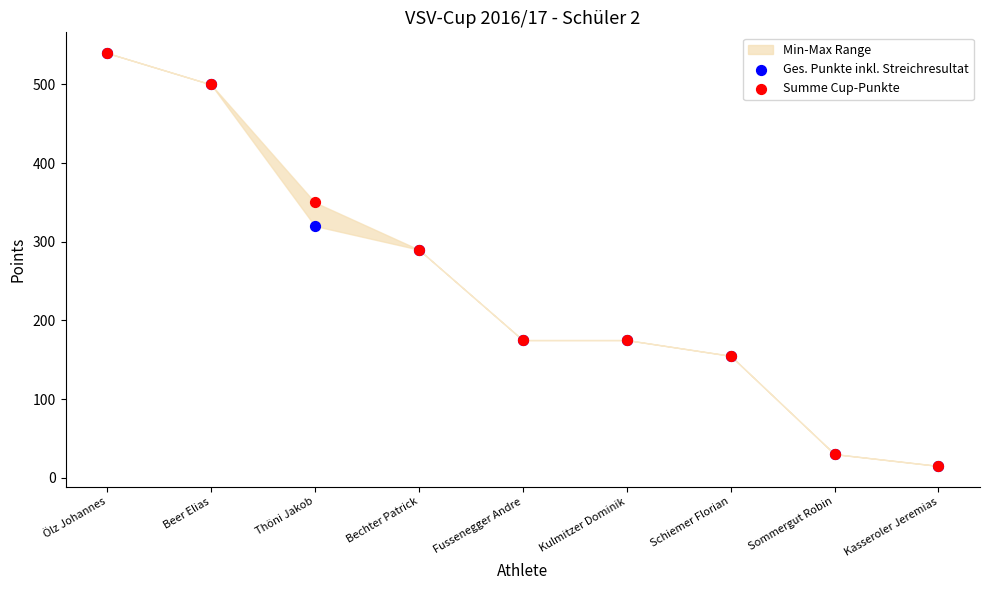

Which series reaches the minimum Y coordinate?

Ges. Punkte inkl. Streichresultat